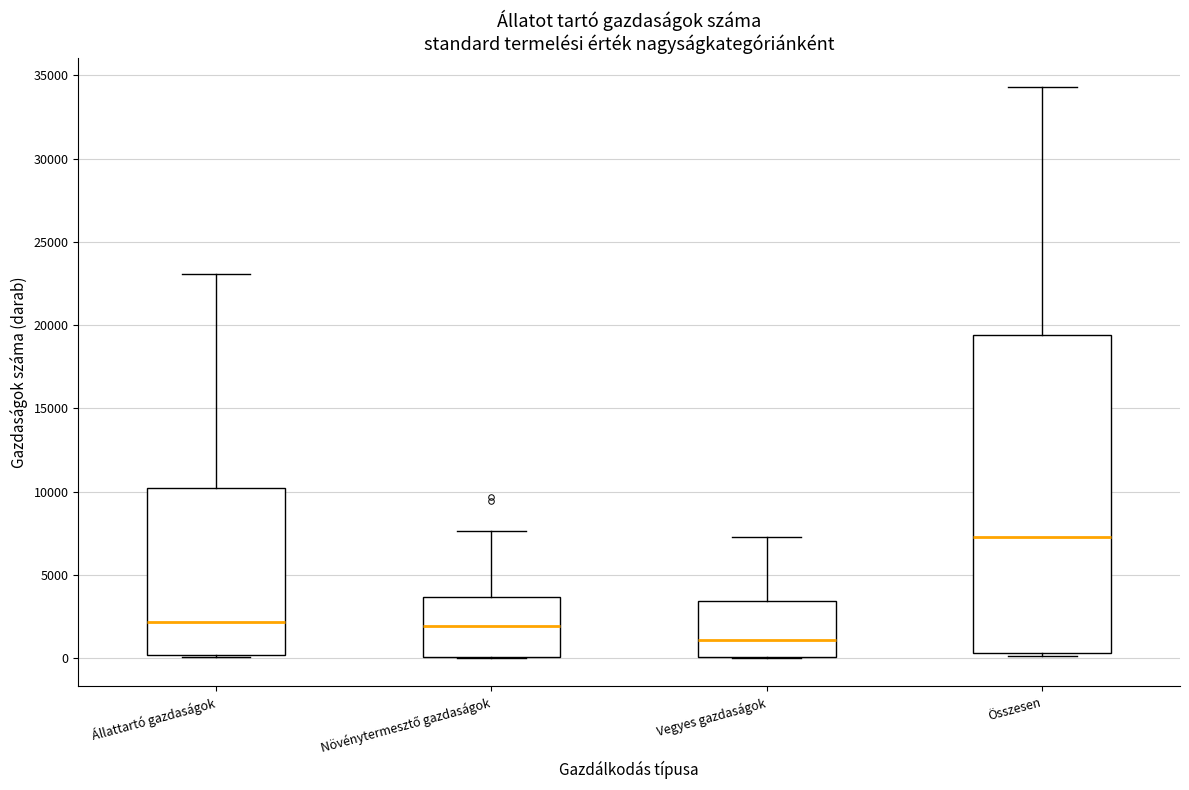

Where is the lower edge of the box for Állattartó gazdaságok on the y-axis? The values are not printed on the chart, so give them approximately, as read against the axis.

0